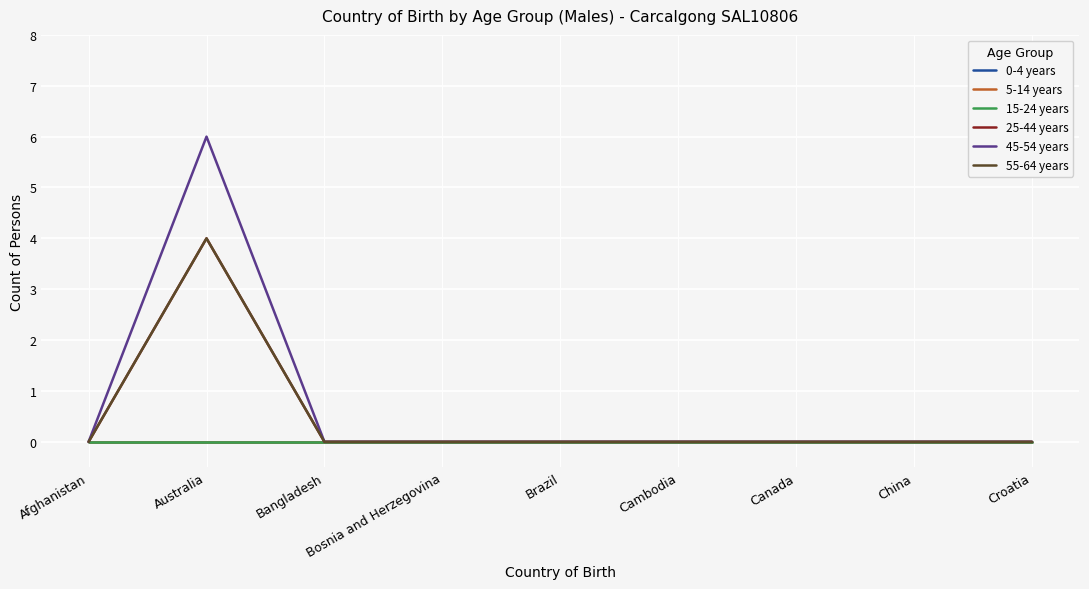

Between Canada and Croatia, which is larger?

Canada